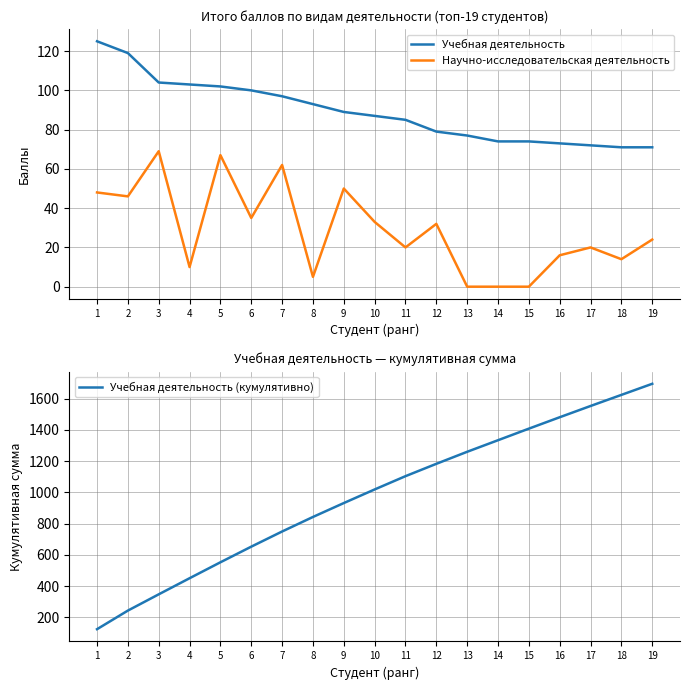

What is the maximum value for Научно-исследовательская деятельность?

69